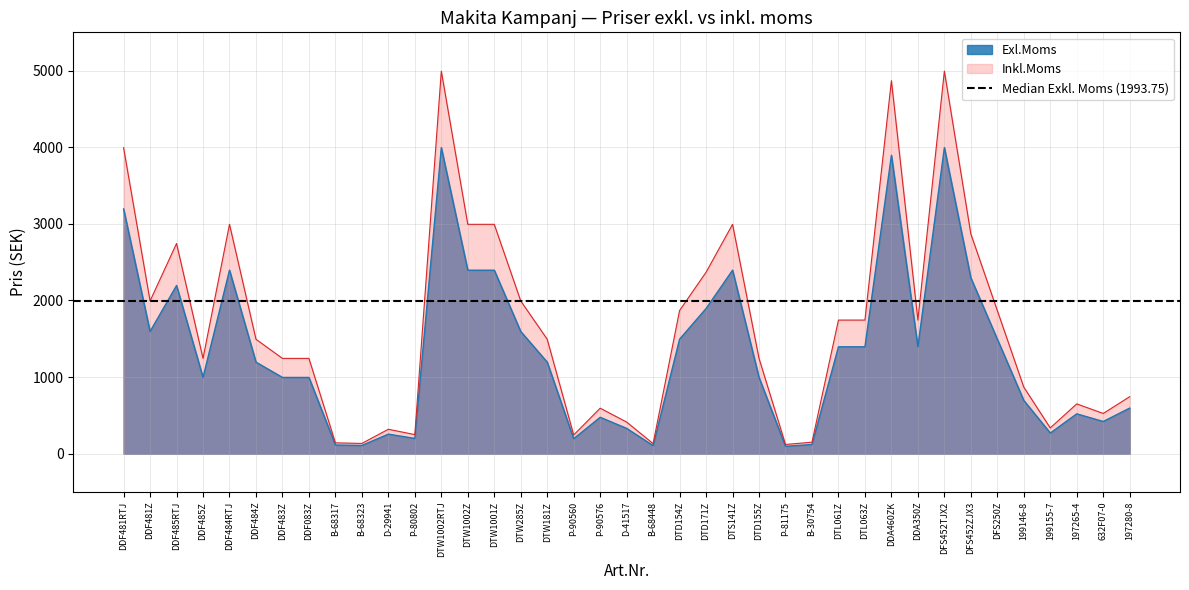

What is the spread (max minus min) of values at DTD154Z?

373.8